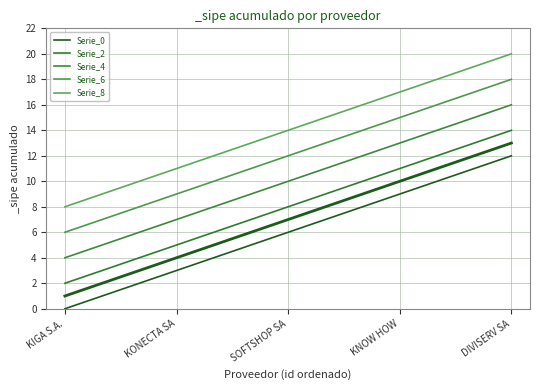

Is this an area chart (filled region under the line)?

No